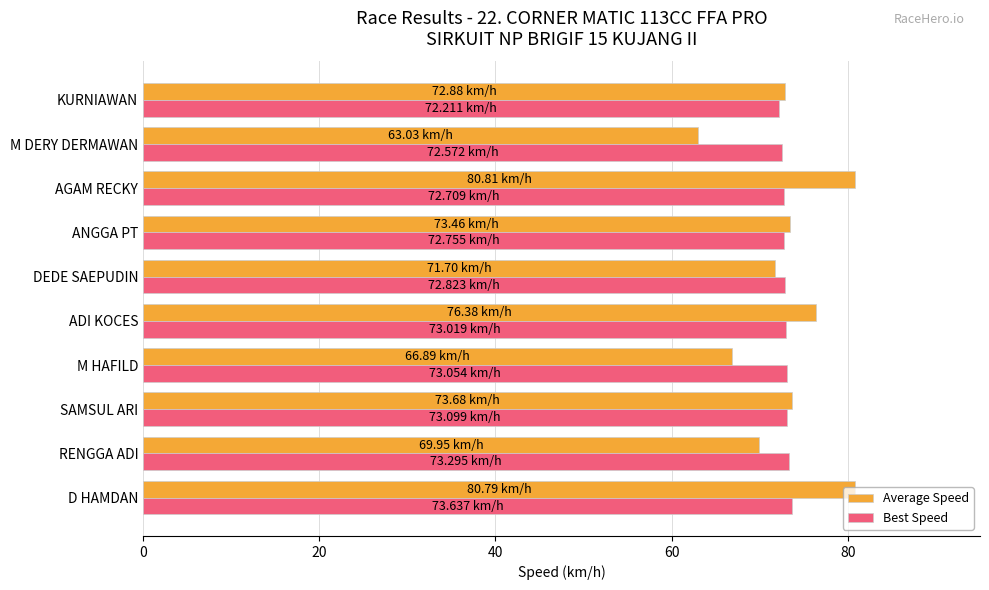

At how many categories does at least one series exceed 78?

2